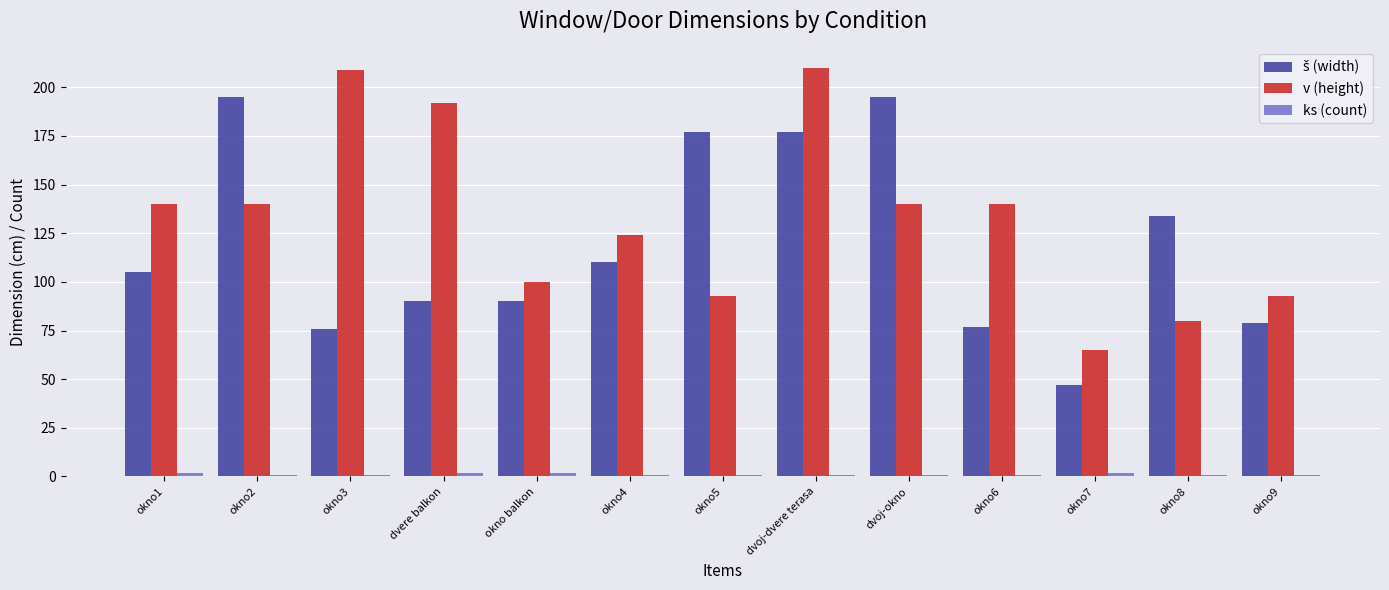

What is the difference between the maximum and minimum values in the v (height) series?

145